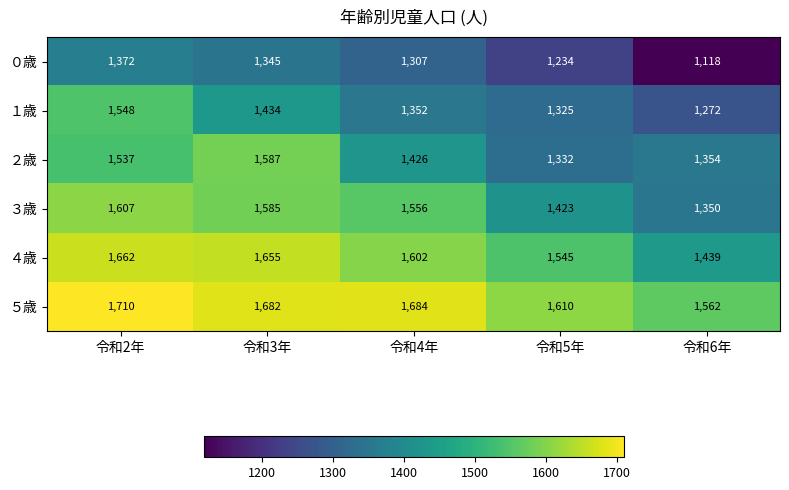

How many data points in ２歳 are less than 1426?

2